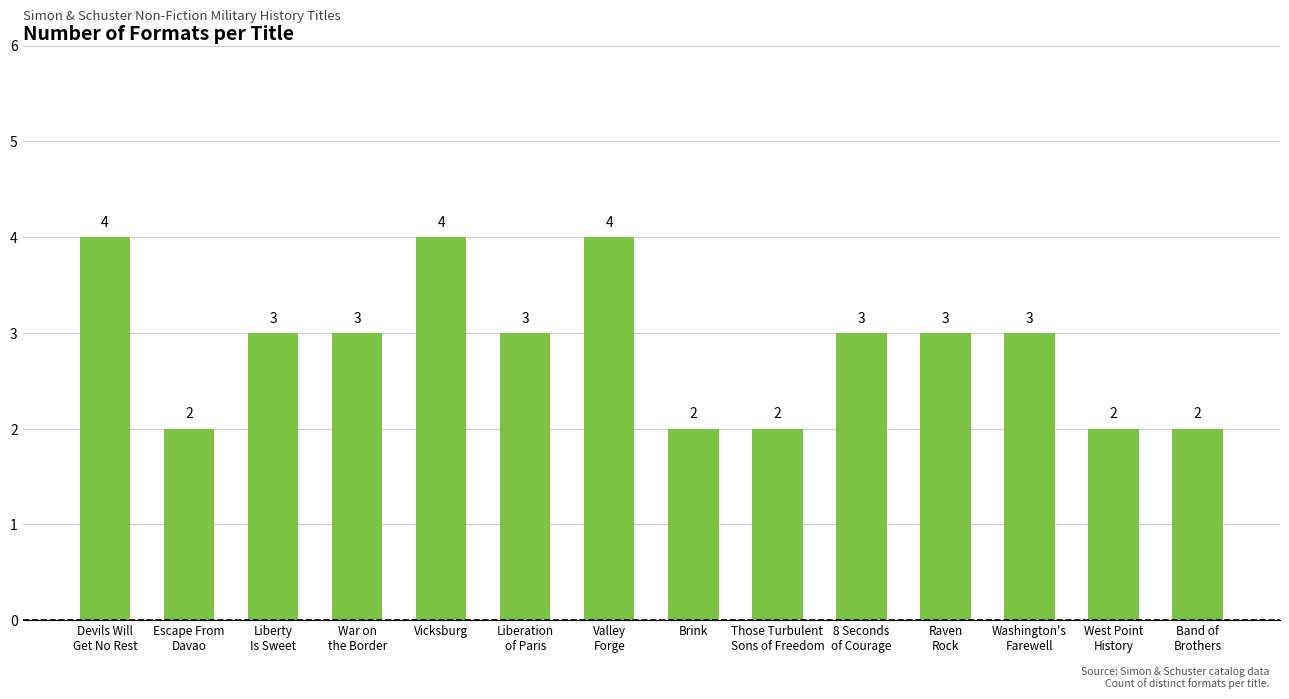

Reading left to right, what are all the values shown in this chart?

4	2	3	3	4	3	4	2	2	3	3	3	2	2